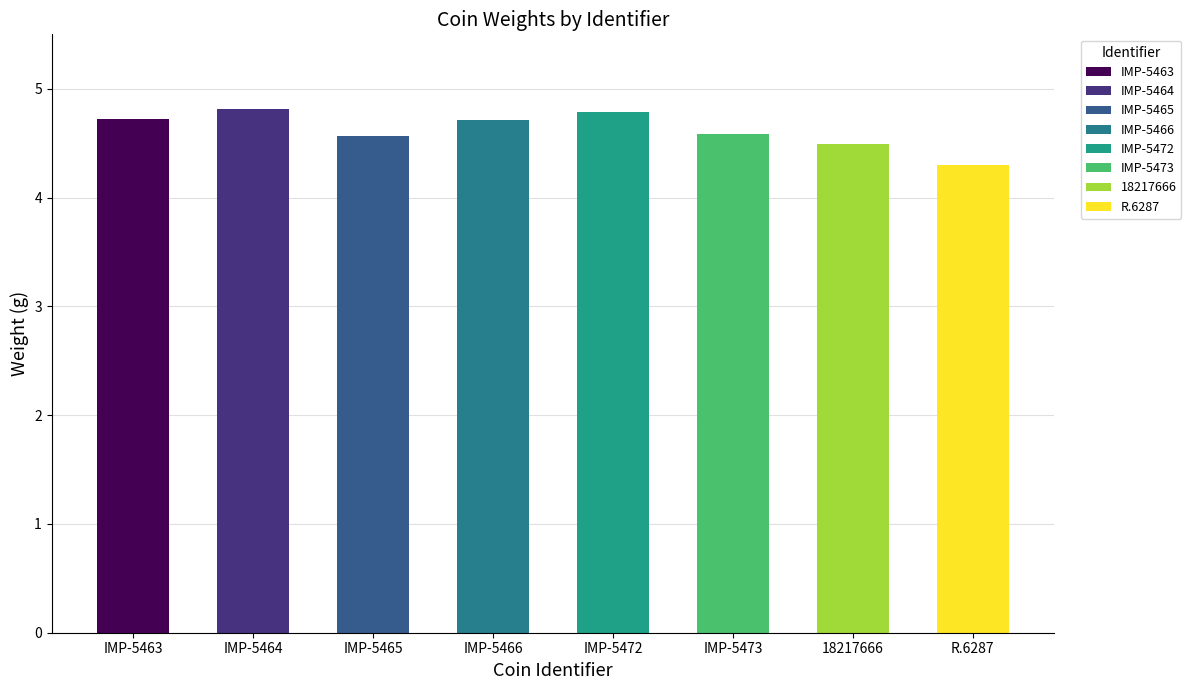

What value does the data have at IMP-5466?

4.7